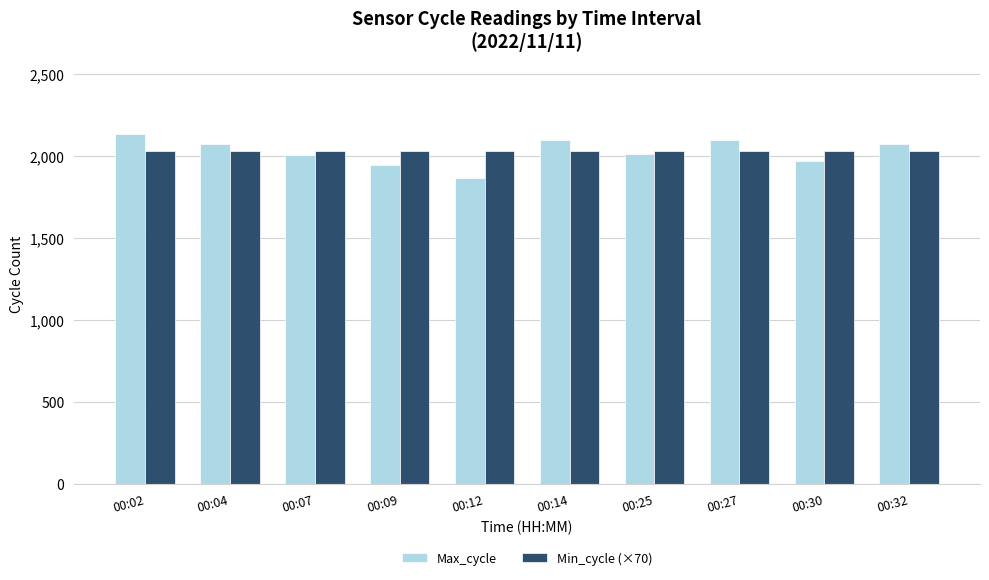

What is the total value across all series at 00:02?

4163